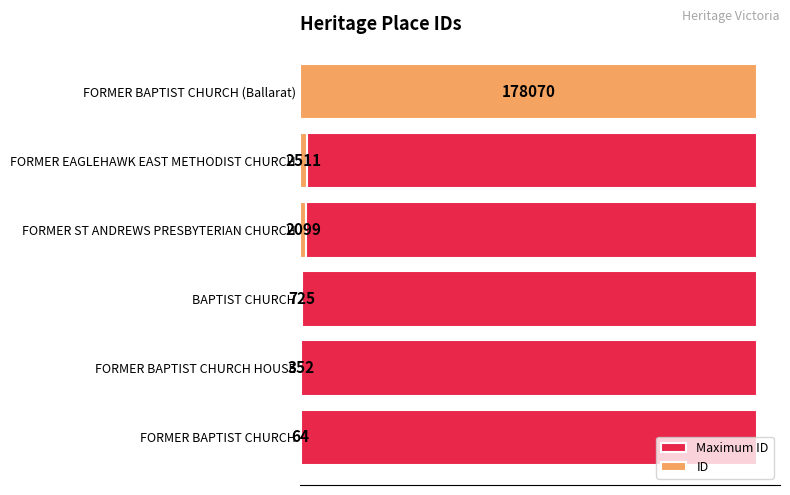

Reading left to right, list all the values displayed in this chart.

Maximum ID: 0.8	0.8	0.8	0.8	0.8	0.8
ID: 64.0	352.0	725.0	2099.0	2511.0	178070.0